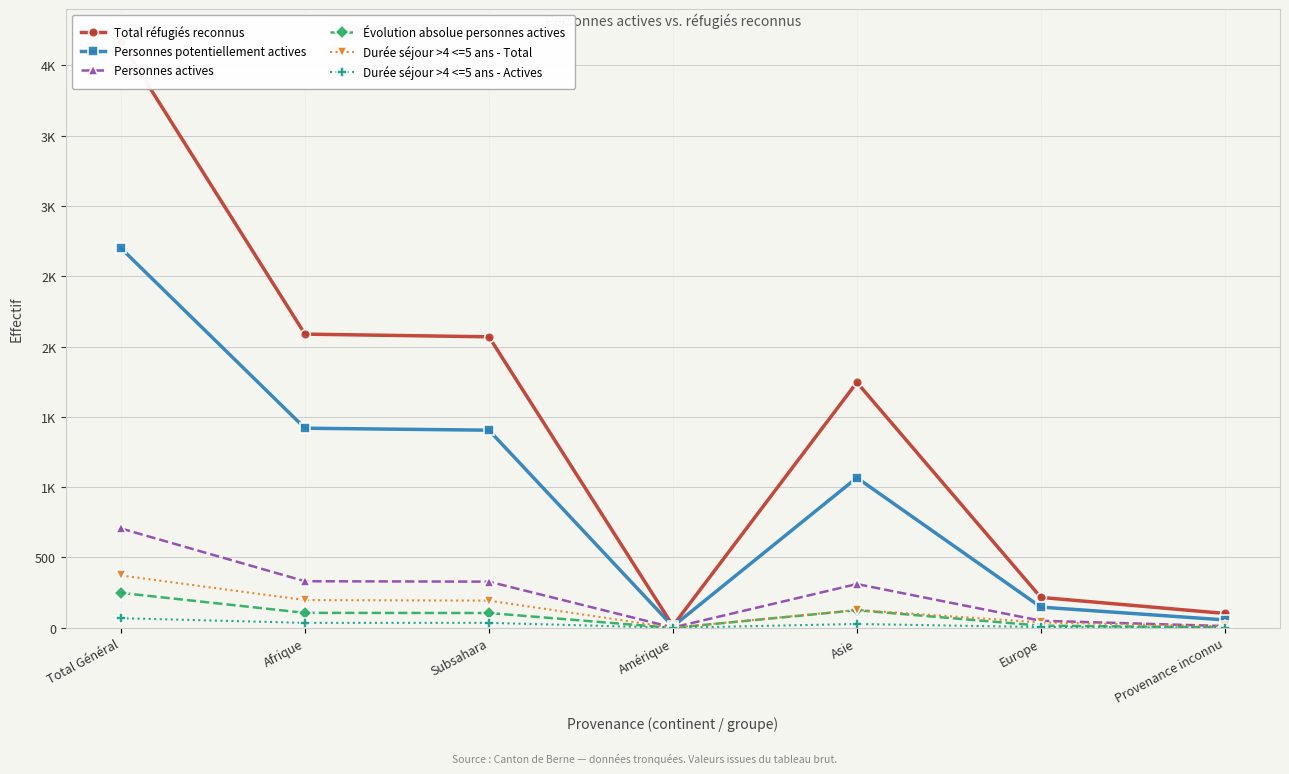

Reading left to right, what are all the values shown in this chart?

Total réfugiés reconnus: Total Général=4165	Afrique=2088	Subsahara=2069	Amérique=14	Asie=1745	Europe=216	Provenance inconnu=102
Personnes potentiellement actives: Total Général=2699	Afrique=1419	Subsahara=1405	Amérique=10	Asie=1067	Europe=147	Provenance inconnu=56
Personnes actives: Total Général=706	Afrique=331	Subsahara=328	Amérique=2	Asie=311	Europe=50	Provenance inconnu=12
Évolution absolue personnes actives: Total Général=248	Afrique=106	Subsahara=105	Amérique=-1	Asie=125	Europe=15	Provenance inconnu=3
Durée séjour >4 <=5 ans - Total: Total Général=372	Afrique=197	Subsahara=193	Amérique=0	Asie=127	Europe=38	Provenance inconnu=10
Durée séjour >4 <=5 ans - Actives: Total Général=68	Afrique=35	Subsahara=35	Amérique=0	Asie=27	Europe=5	Provenance inconnu=1